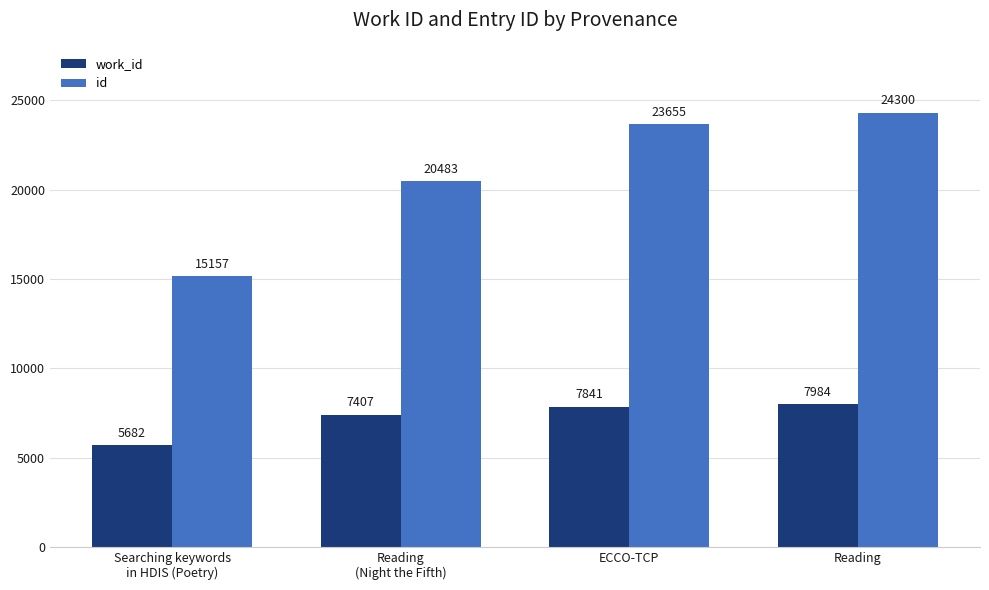

How many distinct data groups are displayed?

2